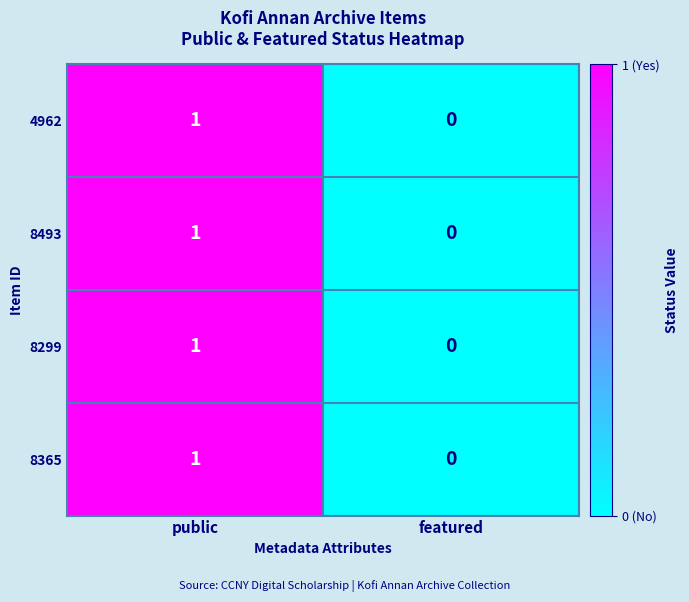

At which label is 8299 closest to 0?

featured